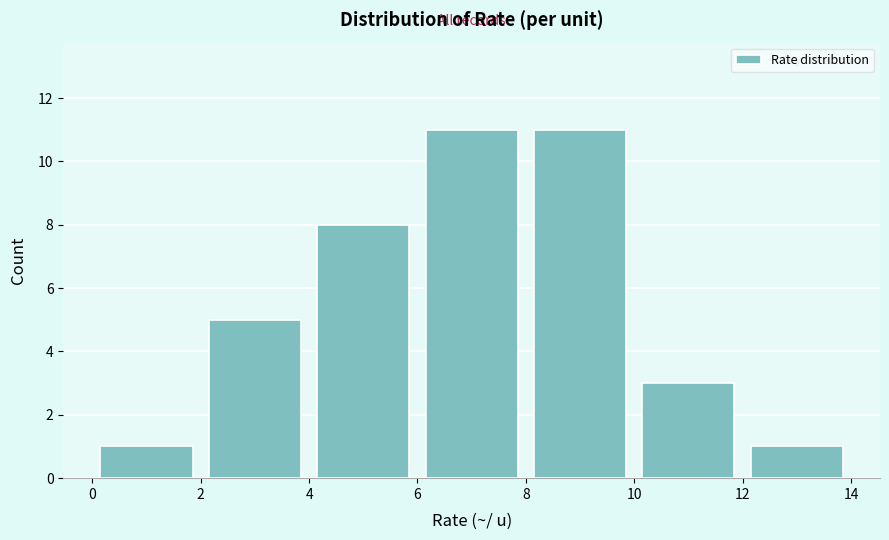

How tall is the bar that spans 8 to 10 on the x-axis? The values are not printed on the chart, so give them approximately, as read against the axis.

11